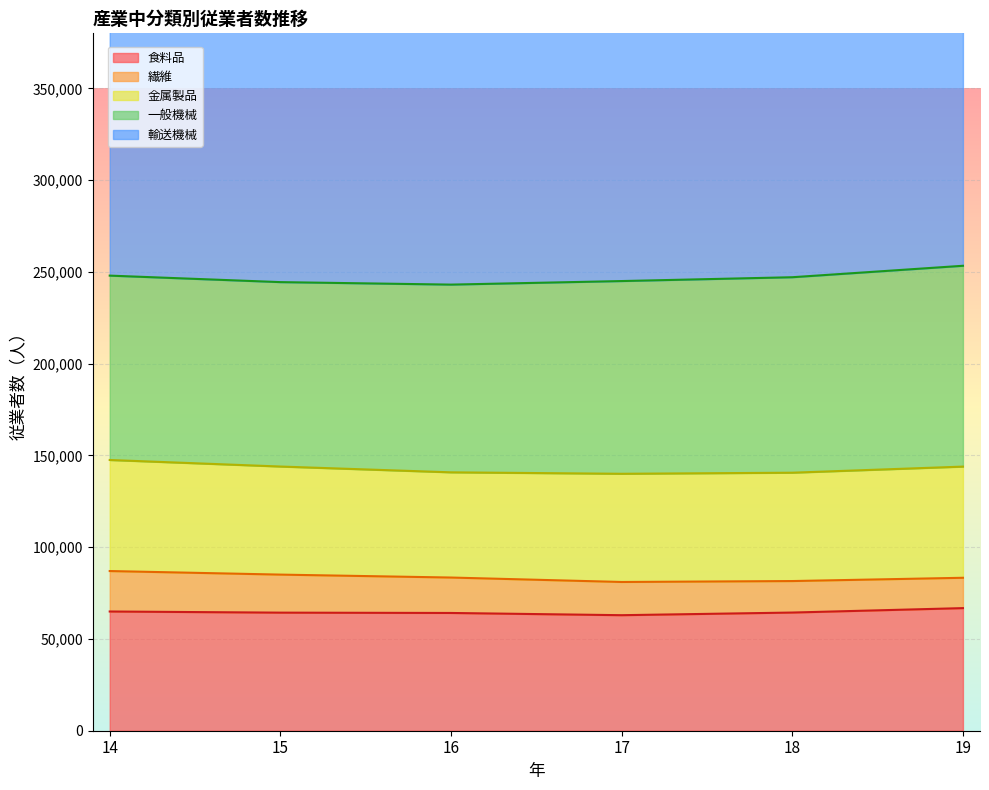

How many lines are shown in the chart?

5